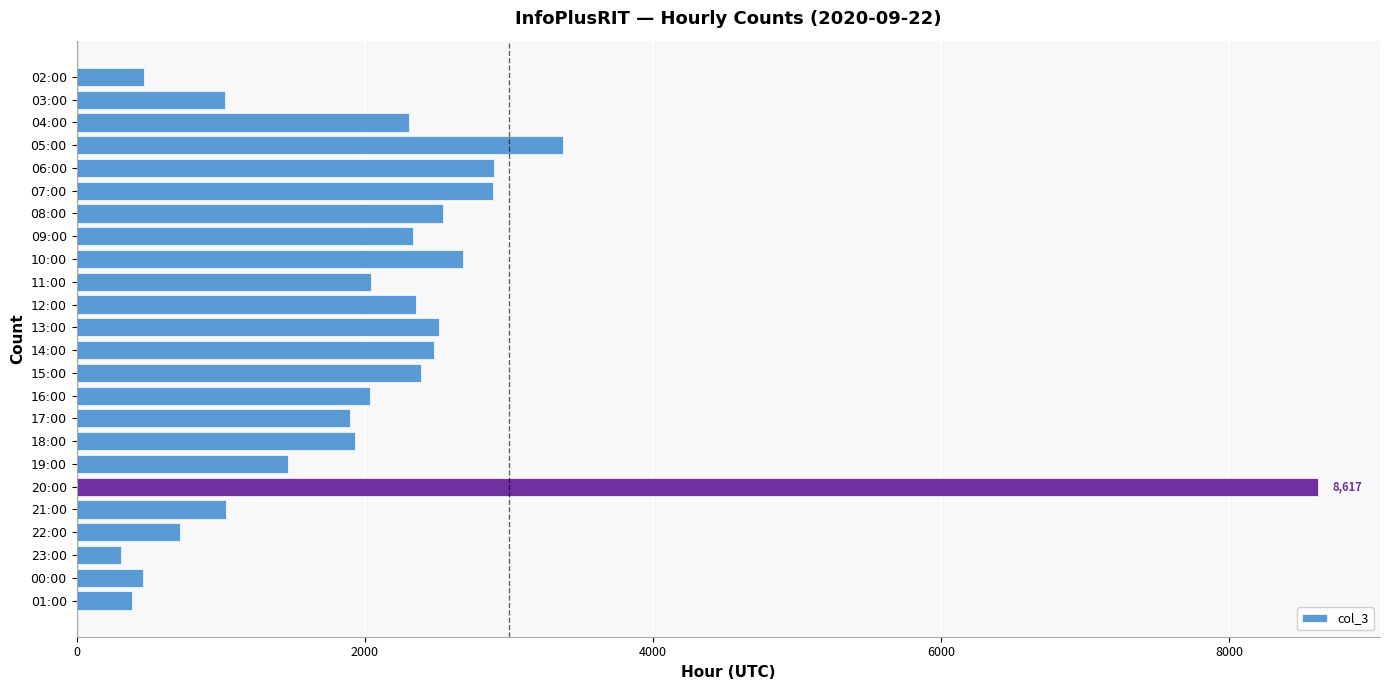

What is the label of the 16th bar from the bottom?

10:00